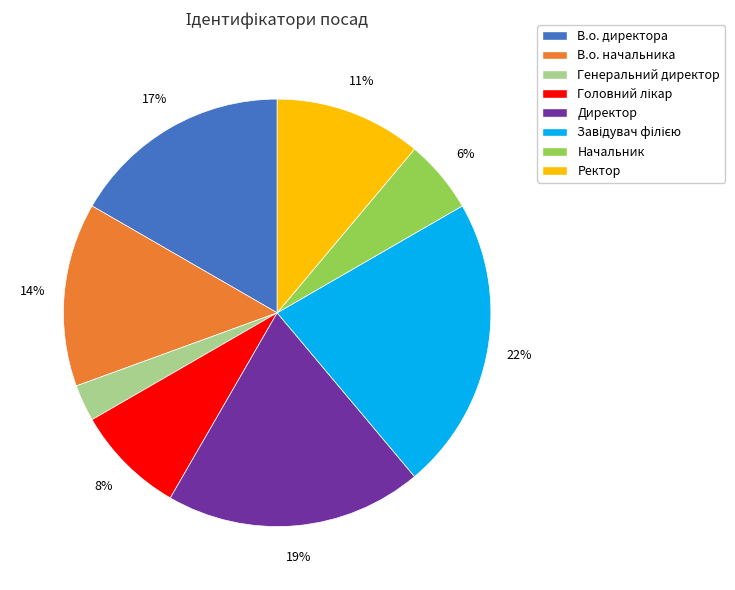

Combined, do В.о. директора and Генеральний директор account for over 50%?

No